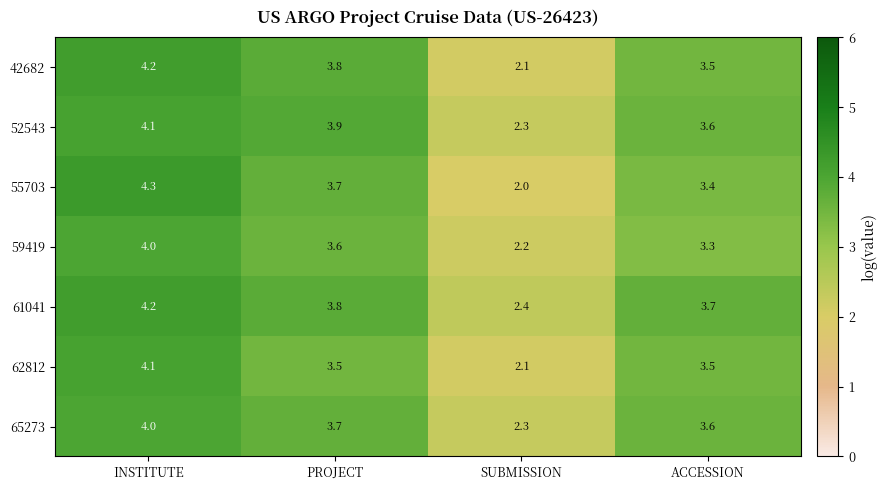

Rank the categories by 65273 value from highest to lowest.

INSTITUTE, PROJECT, ACCESSION, SUBMISSION